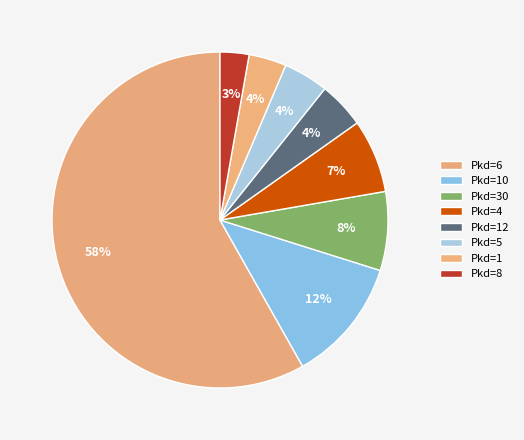

Count the number of slices in the pie.

8